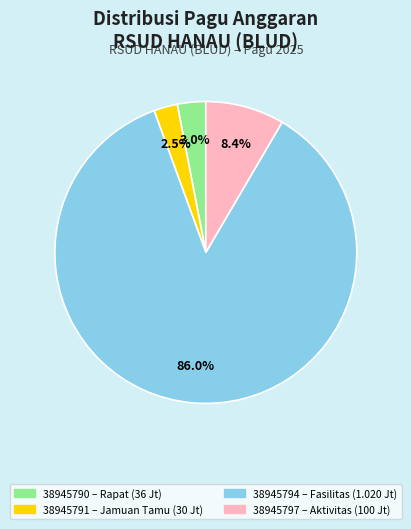

How many segments does this pie chart have?

4